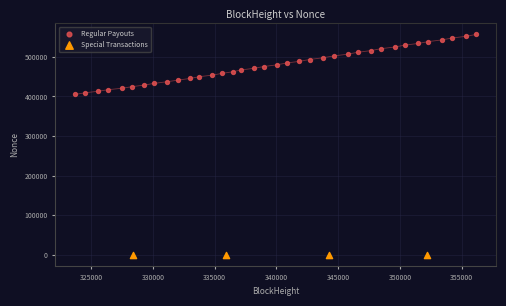

Which series contains the highest Y value?

Regular Payouts